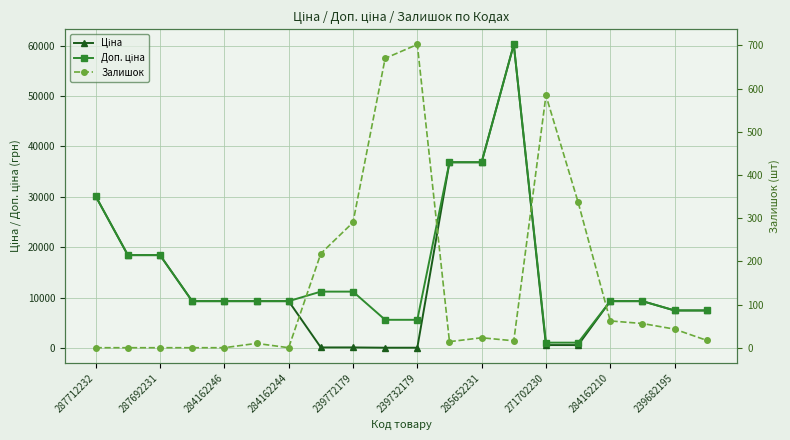

Between 239772179 and 284162210, which series saw the biggest shift?

Ціна